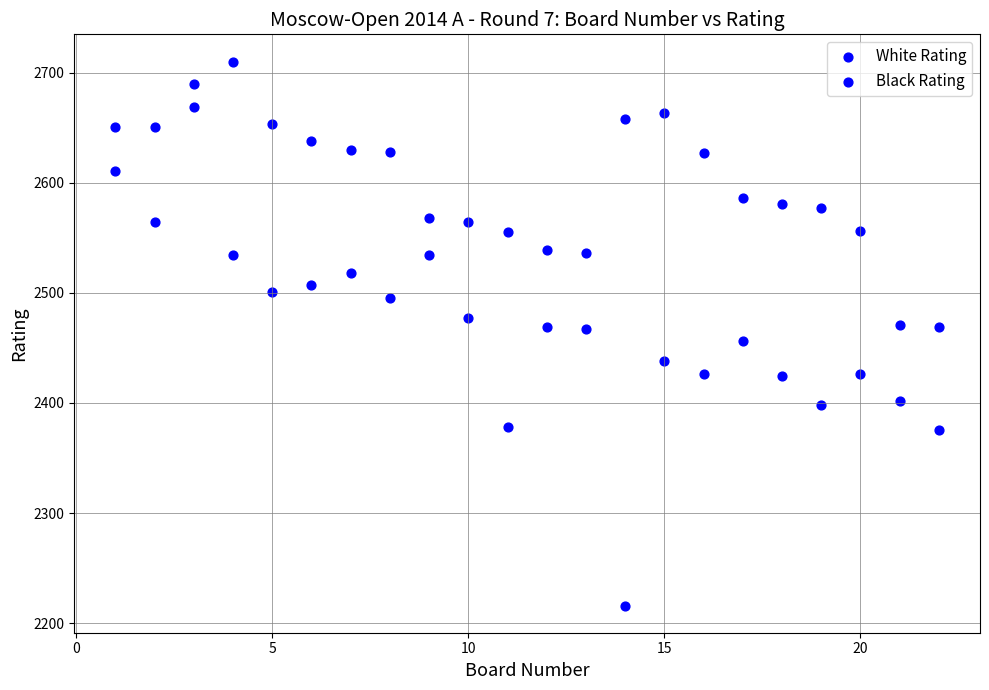

How many data points are displayed?

44